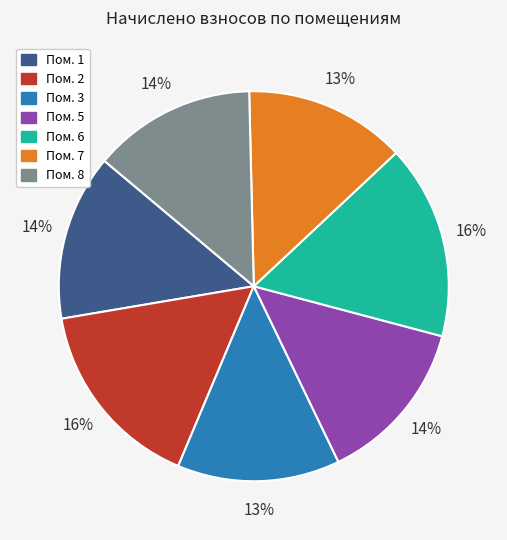

To the nearest percent, what is the difference between the largest and smallest slice percentages?

3%